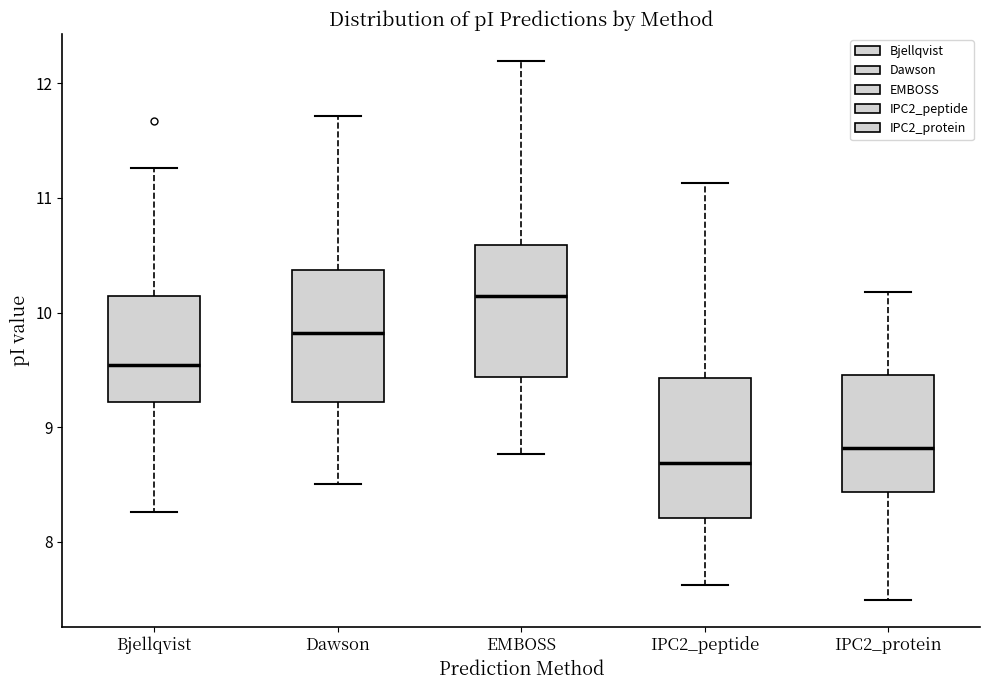

Where does the lower whisker of the box for IPC2_peptide end on the y-axis? The values are not printed on the chart, so give them approximately, as read against the axis.

7.6